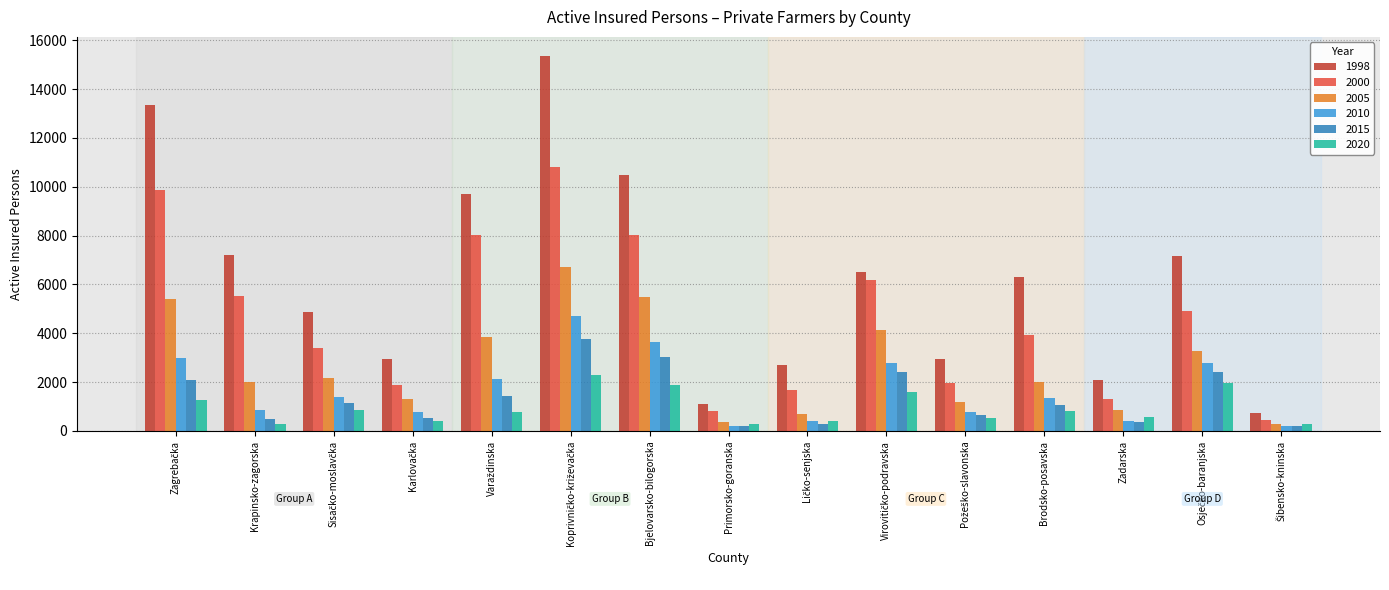

Which series has the largest total across all categories?

1998